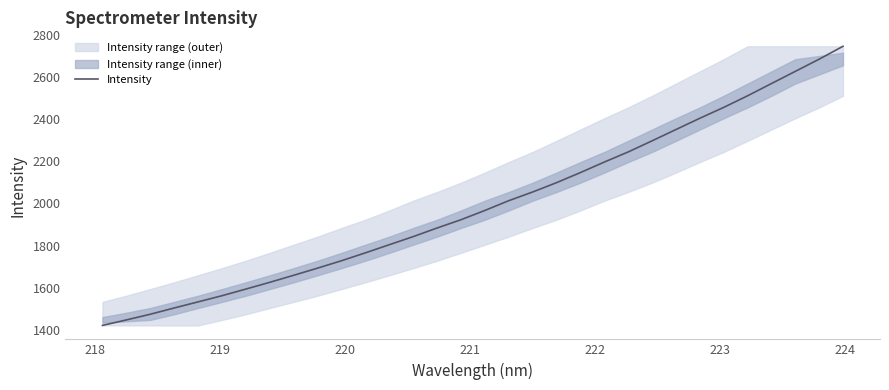

What is the minimum value for Intensity?

1421.7